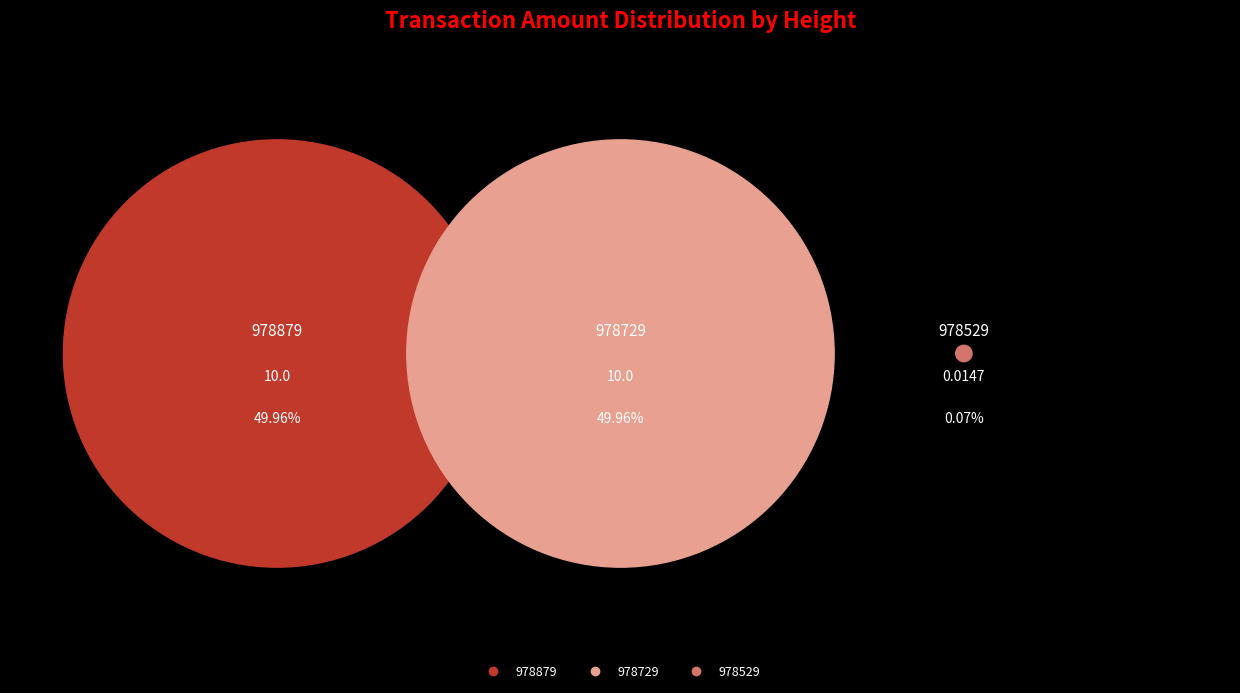

To the nearest percent, what is the combined percentage of 978879 and 978729?

100%